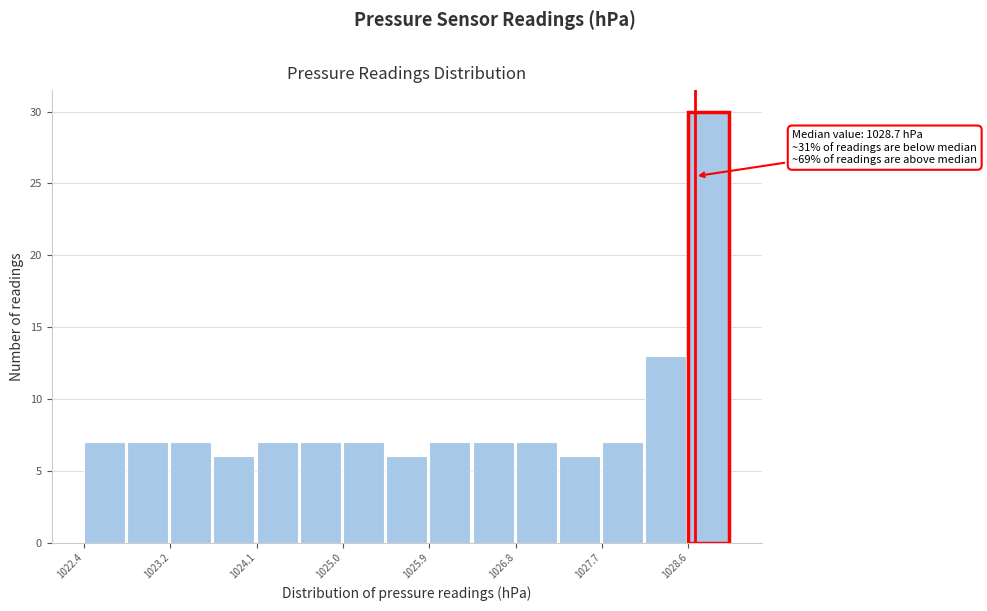

Which range on the x-axis has the tallest bar?

1028.6 to 1029.1